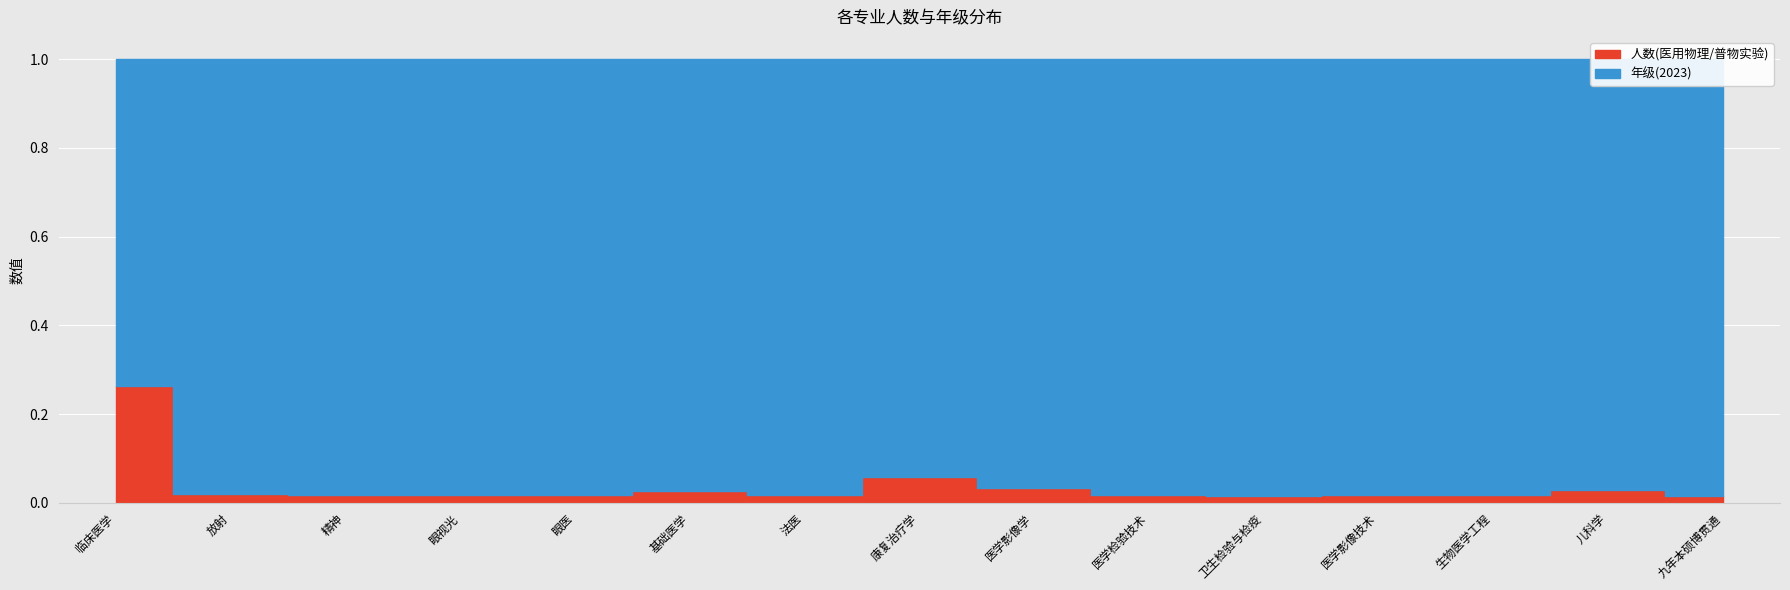

What is the maximum value shown in the chart?

1.0